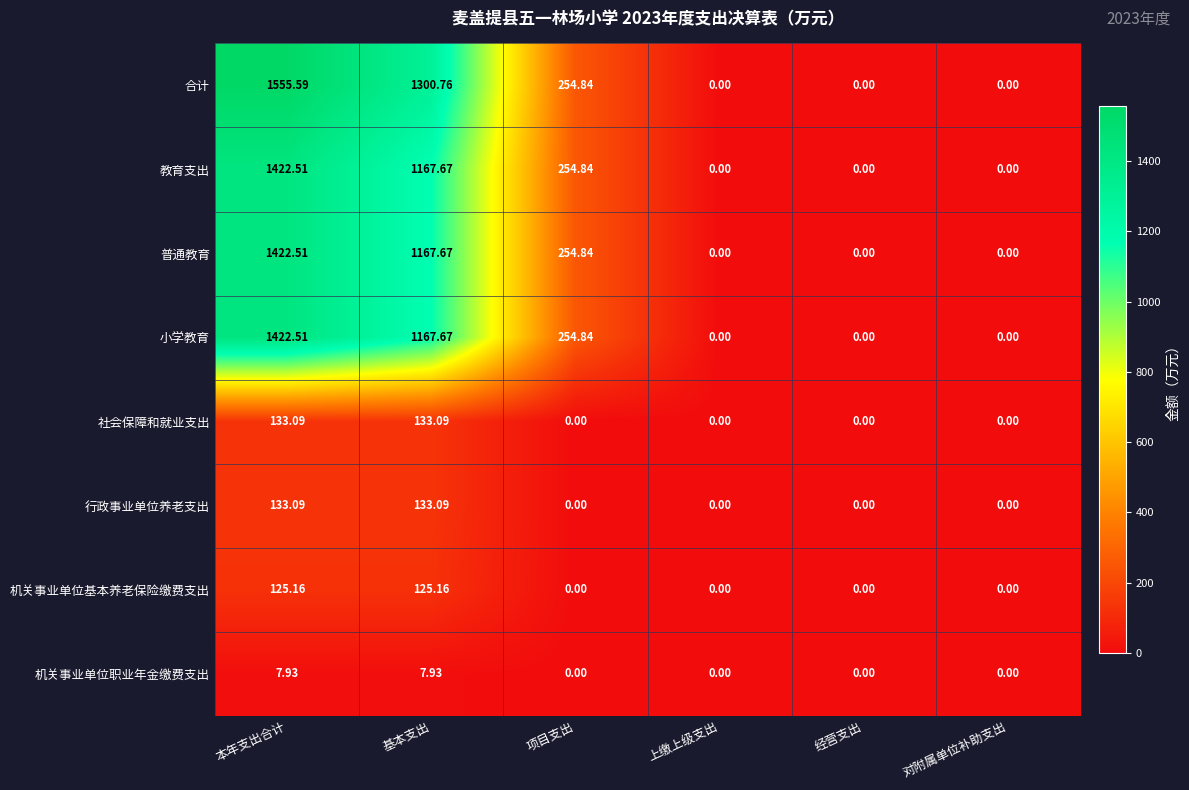

At which category is the sum across all series the highest?

本年支出合计